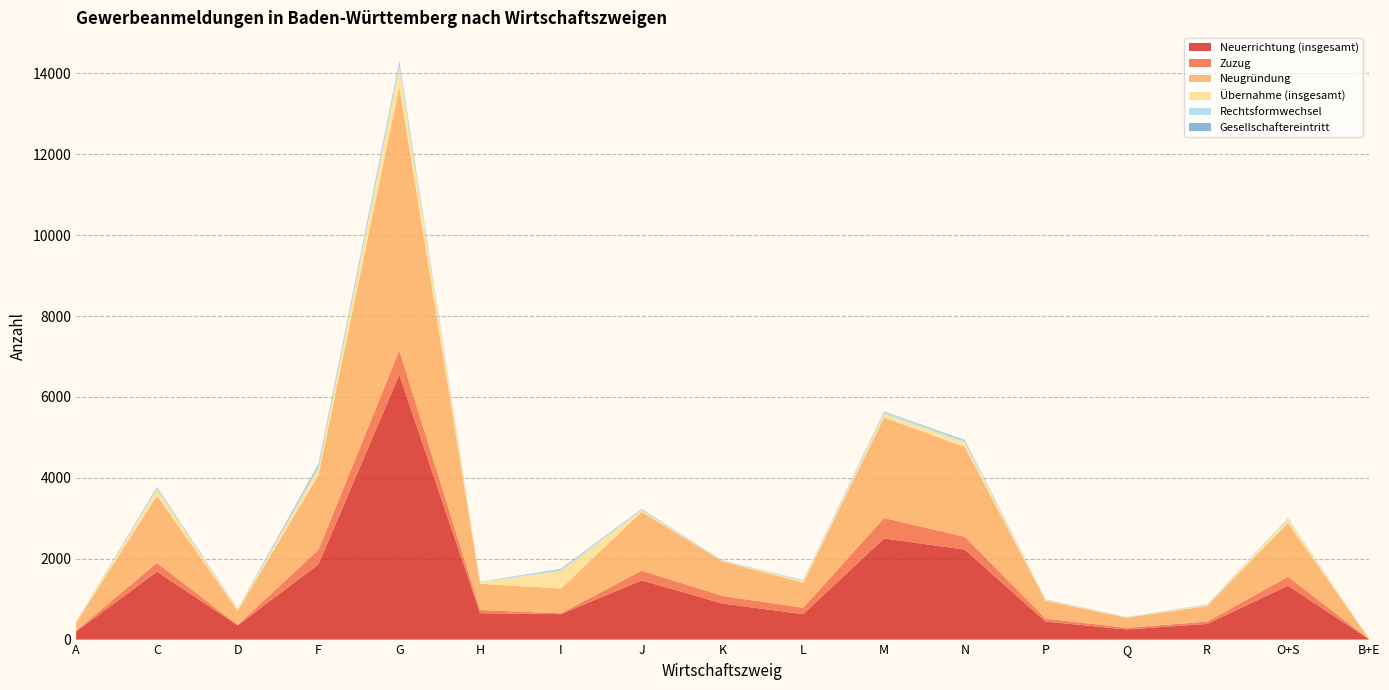

Reading left to right, transcribe all the data shown in this chart.

Neuerrichtung (insgesamt): A=199	C=1680	D=352	F=1863	G=6548	H=653	I=630	J=1464	K=891	L=629	M=2501	N=2224	P=446	Q=251	R=387	O+S=1333	B+E=15
Zuzug: A=23	C=214	D=12	F=359	G=601	H=79	I=19	J=241	K=189	L=157	M=505	N=318	P=72	Q=41	R=57	O+S=221	B+E=3
Neugründung: A=199	C=1666	D=350	F=1852	G=6523	H=648	I=614	J=1453	K=855	L=621	M=2486	N=2221	P=446	Q=248	R=387	O+S=1331	B+E=14
Übernahme (insgesamt): A=17	C=153	D=33	F=159	G=471	H=36	I=437	J=42	K=13	L=42	M=91	N=112	P=21	Q=11	R=25	O+S=98	B+E=2
Rechtsformwechsel: A=3	C=50	D=10	F=63	G=119	H=10	I=32	J=22	K=8	L=22	M=51	N=42	P=7	Q=7	R=6	O+S=21	B+E=0
Gesellschaftereintritt: A=2	C=11	D=4	F=44	G=38	H=1	I=16	J=8	K=3	L=2	M=8	N=16	P=3	Q=2	R=5	O+S=3	B+E=0